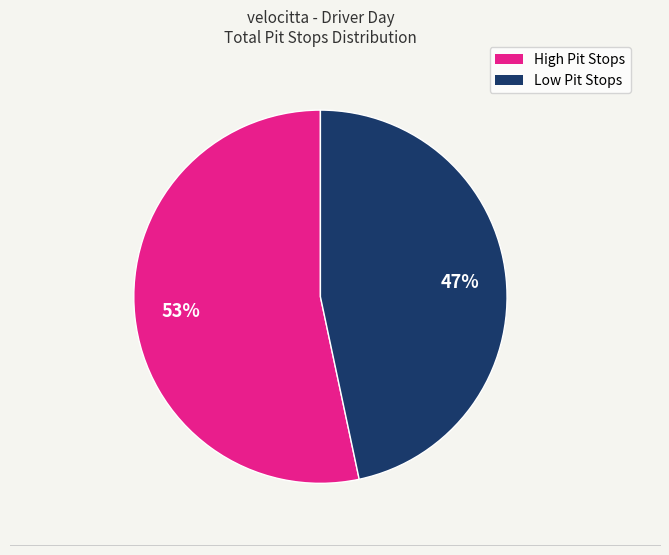

How many segments does this pie chart have?

2